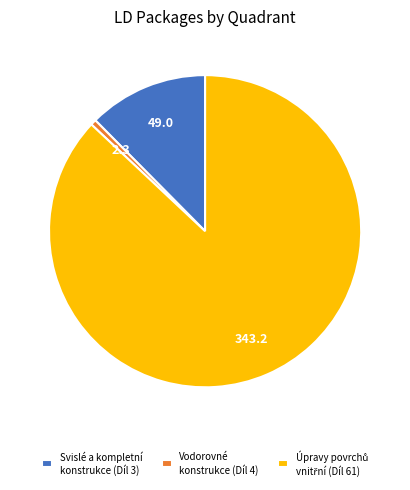

Does any single category account for the majority?

Yes